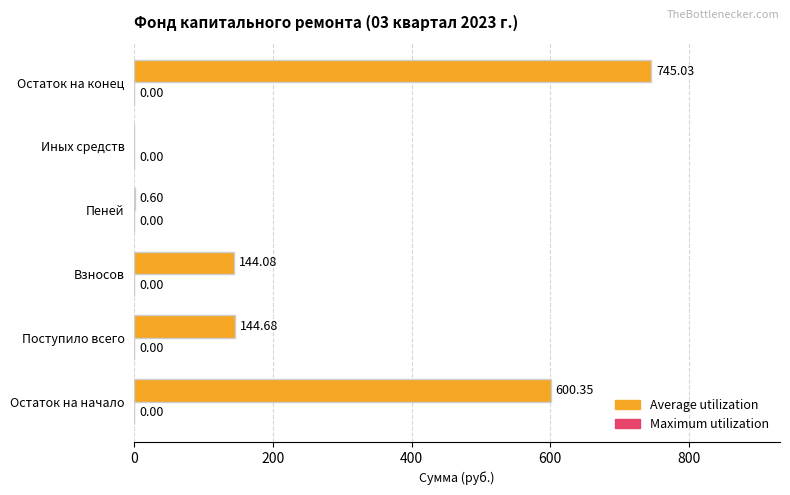

Between Остаток на конец and Пеней, which is larger?

Остаток на конец